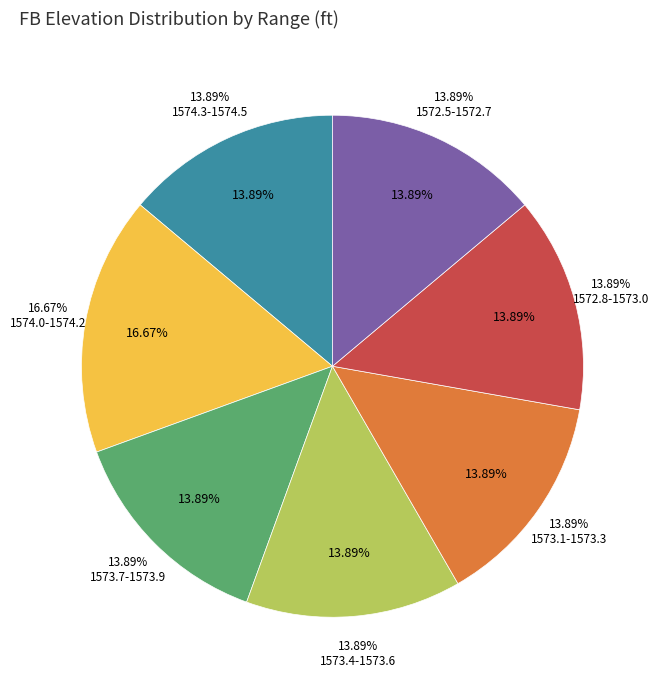

Is 34 the majority of the pie?

No